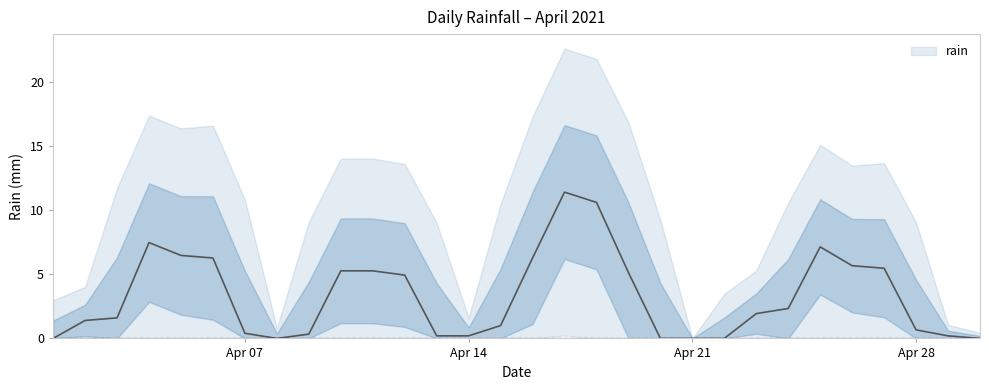

Which has a higher value, 2021-04-09 or 2021-04-11?

2021-04-11